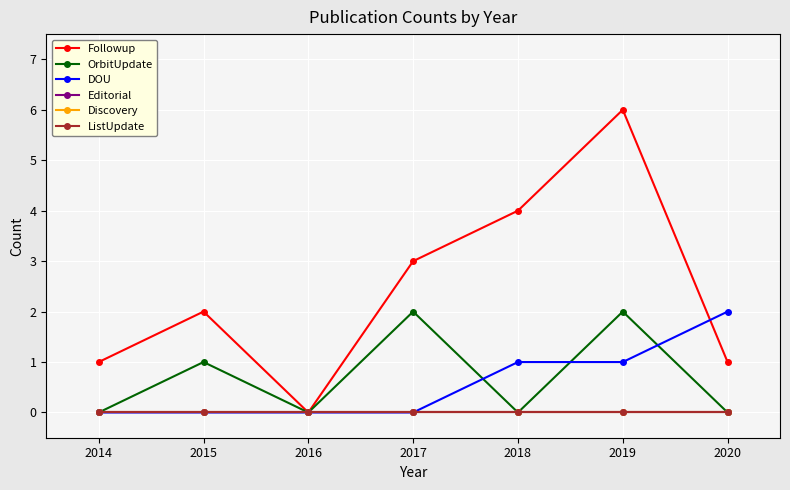

Is this an area chart (filled region under the line)?

No